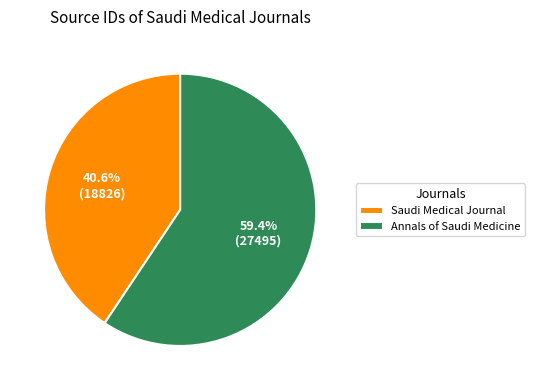

To the nearest percent, what portion does Saudi Medical Journal represent?

41%